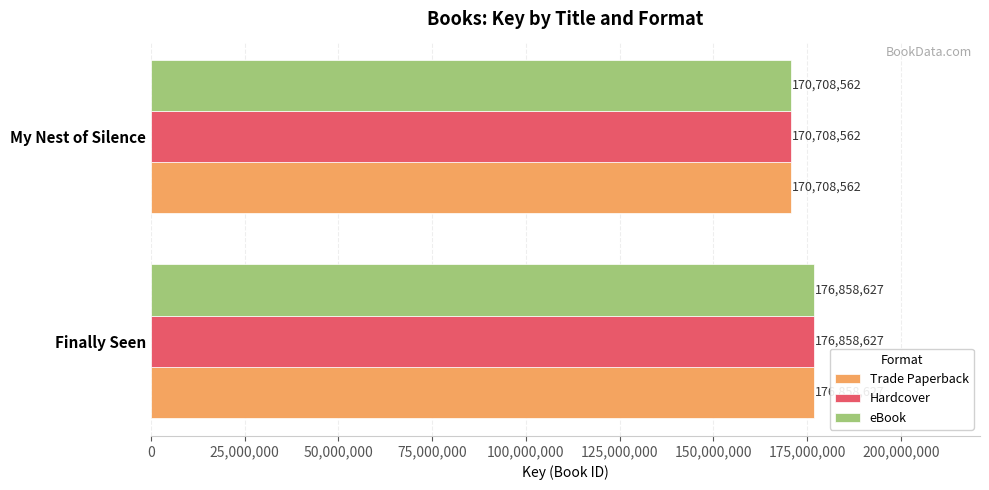

At which label is Trade Paperback closest to 173783594?

My Nest of Silence